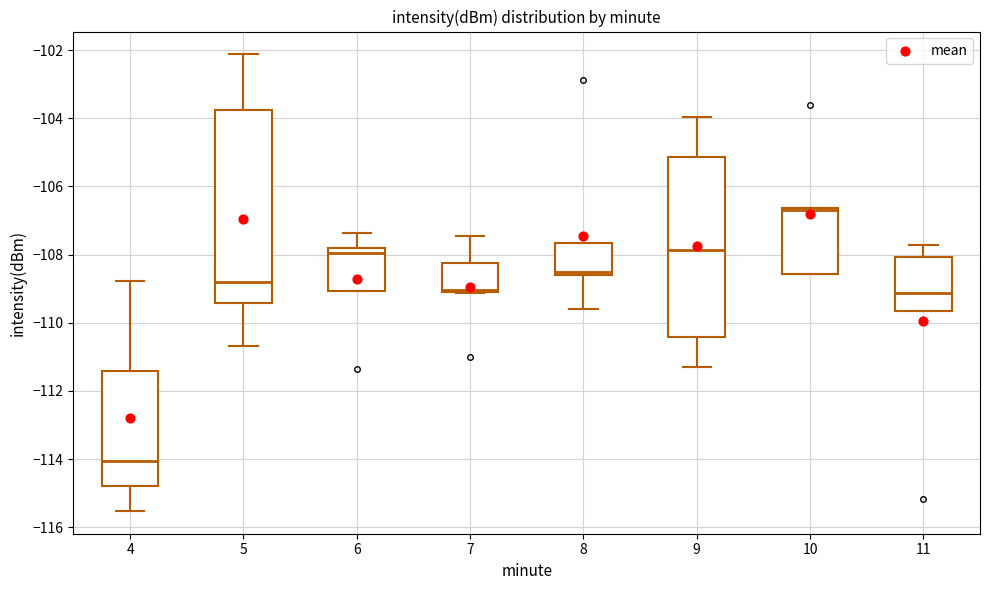

Reading left to right, read every box against the y-axis: the position of its median line, the range the box covers, and the ends of its whiskers. The values are not printed on the chart, so give them approximately, as read against the axis.

4: median -114.0, box -114.8 to -111.4, whiskers -115.6 to -108.8
5: median -108.8, box -109.4 to -103.8, whiskers -110.6 to -102.2
6: median -108.0, box -109.0 to -107.8, whiskers -109.0 to -107.4
7: median -109.0, box -109.2 to -108.2, whiskers -109.2 to -107.4
8: median -108.6 (just above the box's lower edge), box -108.6 to -107.6, whiskers -109.6 to -107.6
9: median -107.8, box -110.4 to -105.2, whiskers -111.2 to -104.0
10: median -106.6 (just below the box's upper edge), box -108.6 to -106.6, whiskers -108.6 to -106.6
11: median -109.2, box -109.6 to -108.0, whiskers -109.6 to -107.8